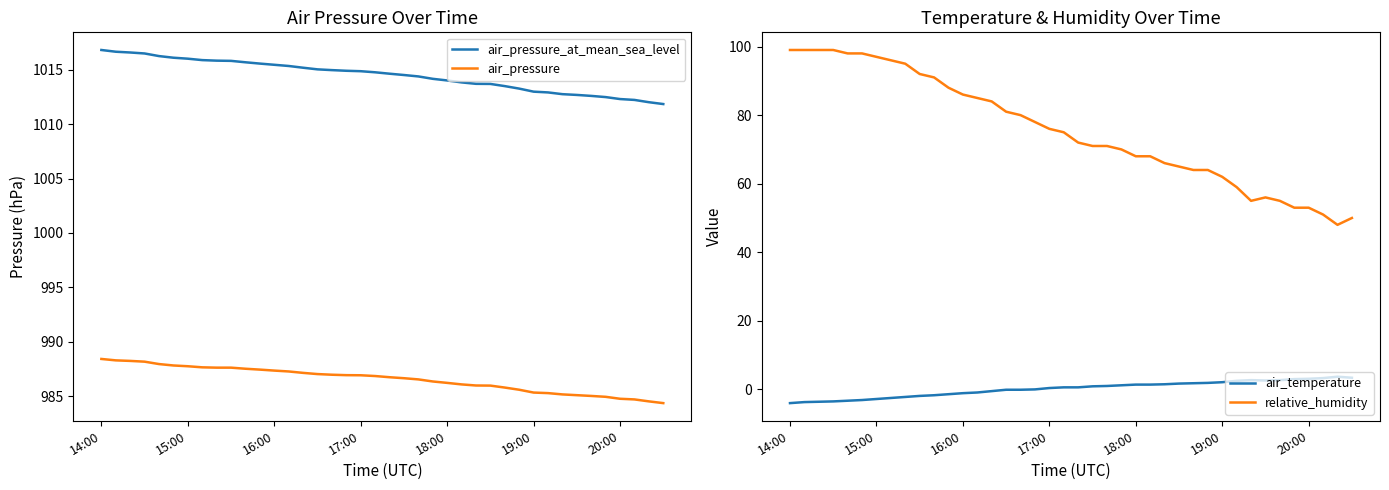

What is the difference between the relative_humidity values at 29 and 38?

16.0